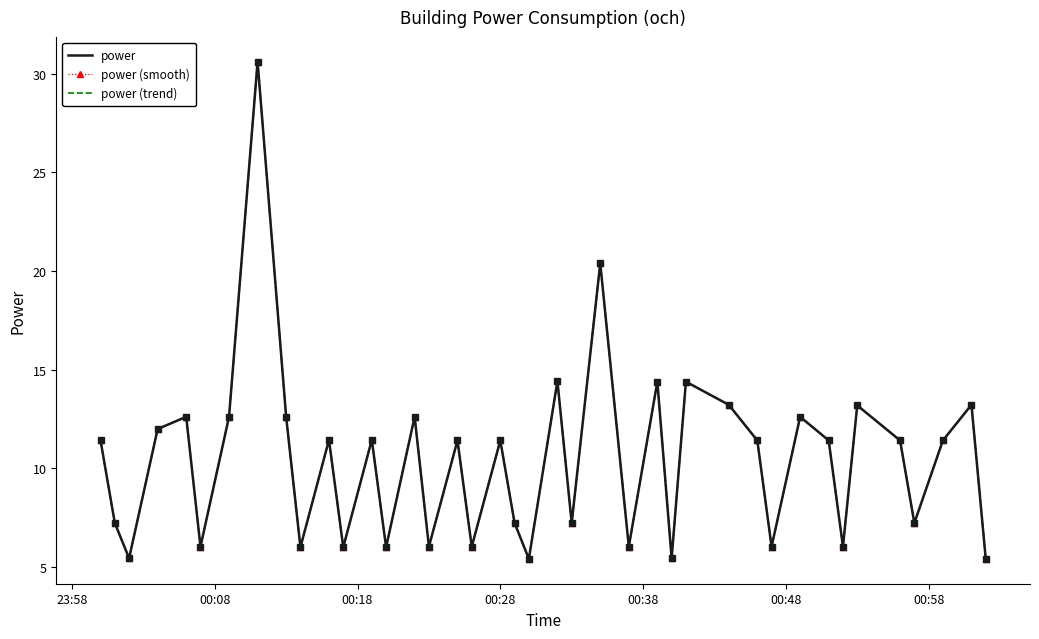

True or false: power and power (smooth) intersect in this chart.

False